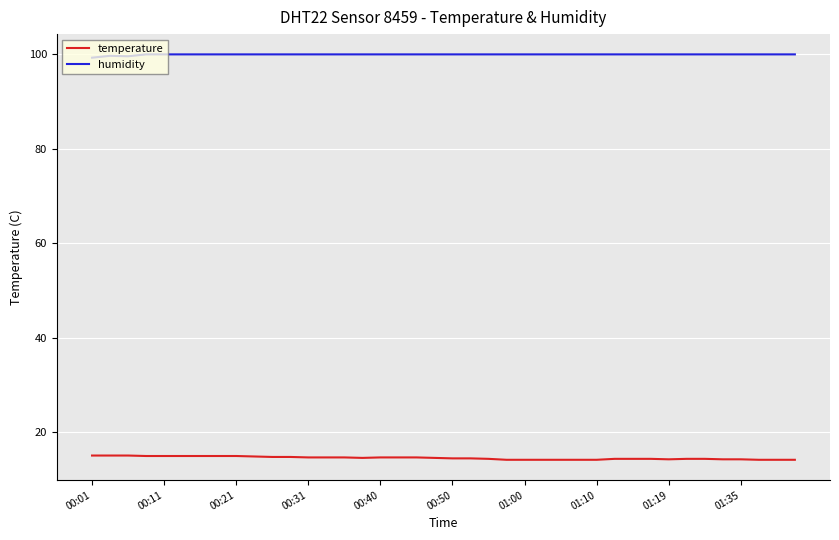

What is the lowest value of the humidity series?

99.2